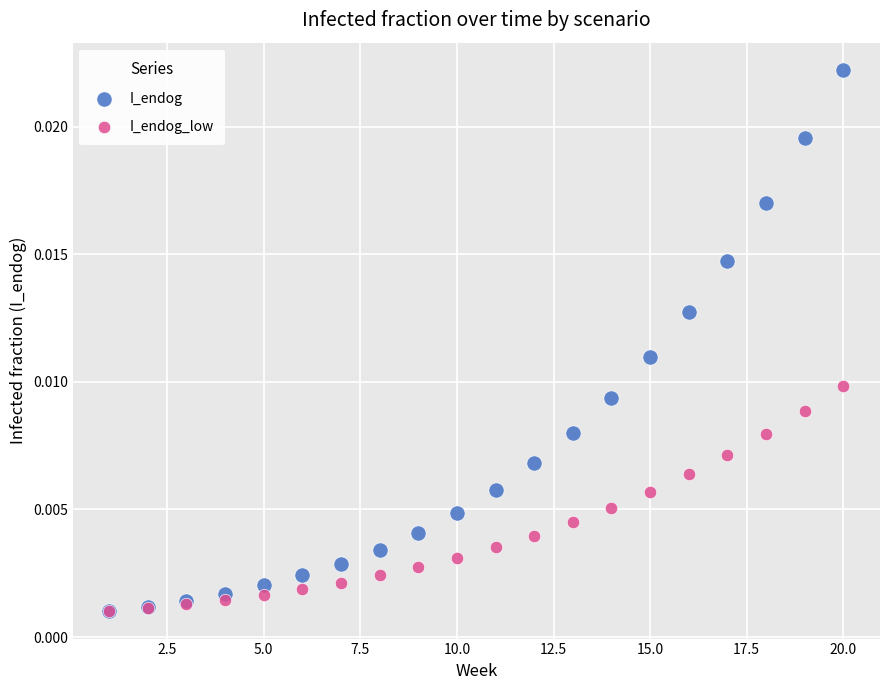

What are all the series names shown in the legend?

I_endog, I_endog_low